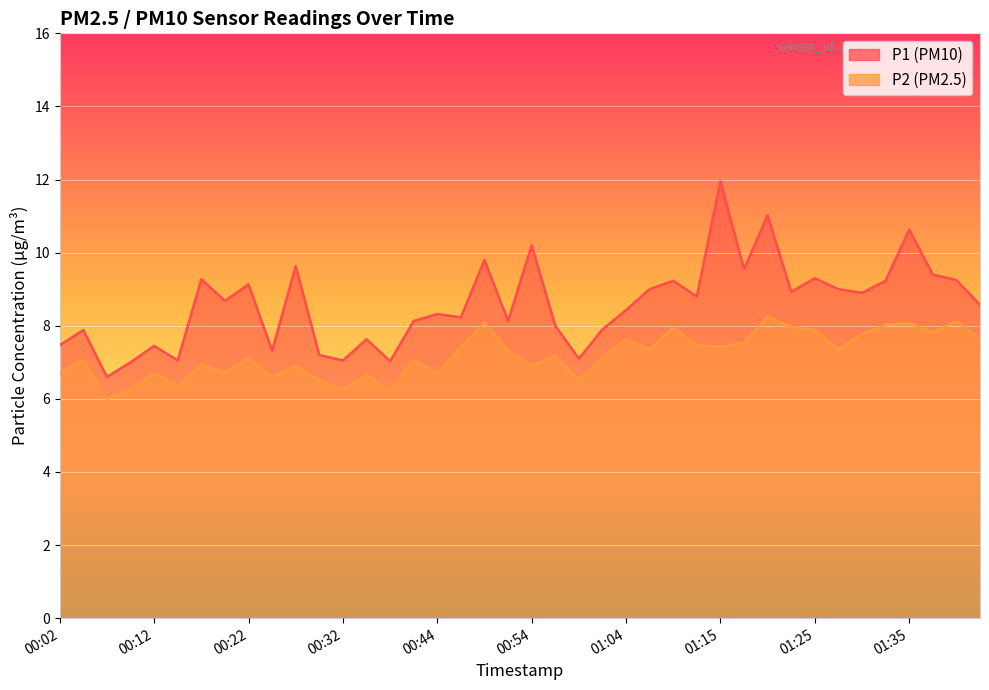

Which category has the lowest value across all series?

00:07